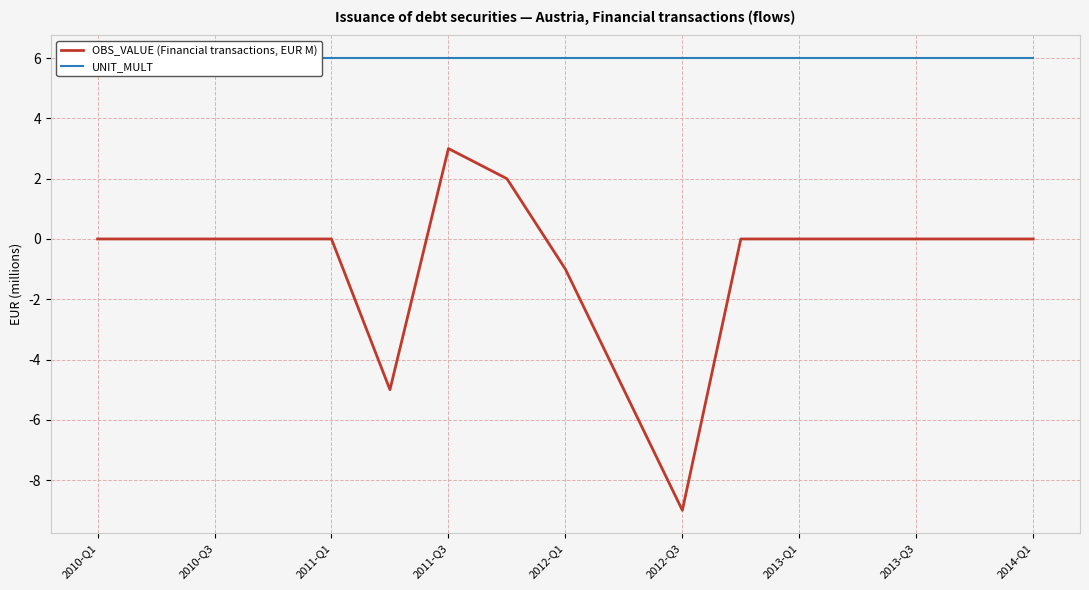

What is the highest value of the OBS_VALUE (Financial transactions, EUR M) series?

3